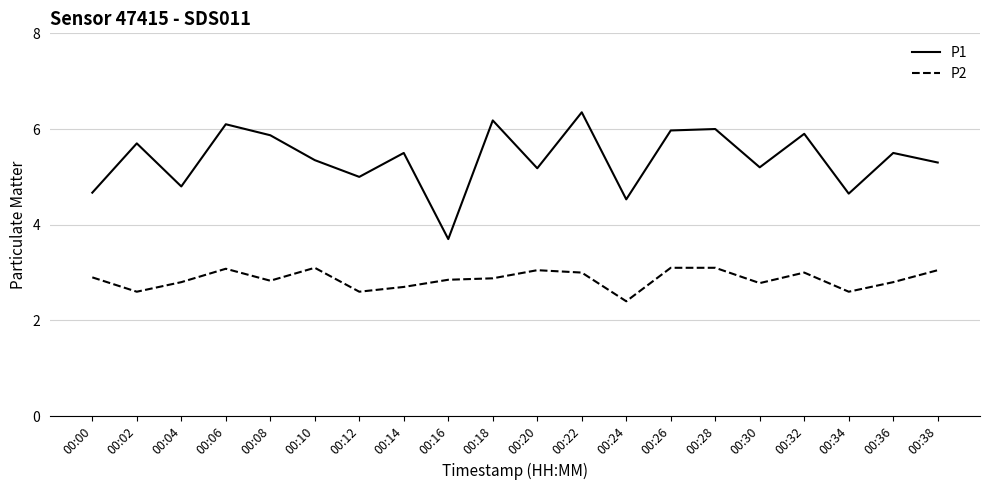

What is the lowest value of the P1 series?

3.7